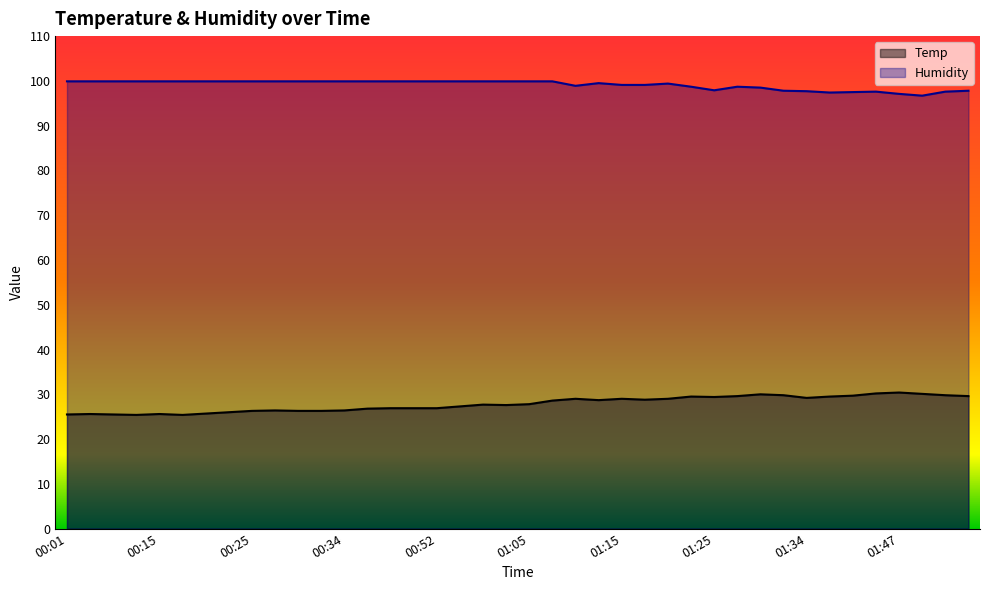

What is the difference between the Temp values at 00:25 and 01:08?

2.3